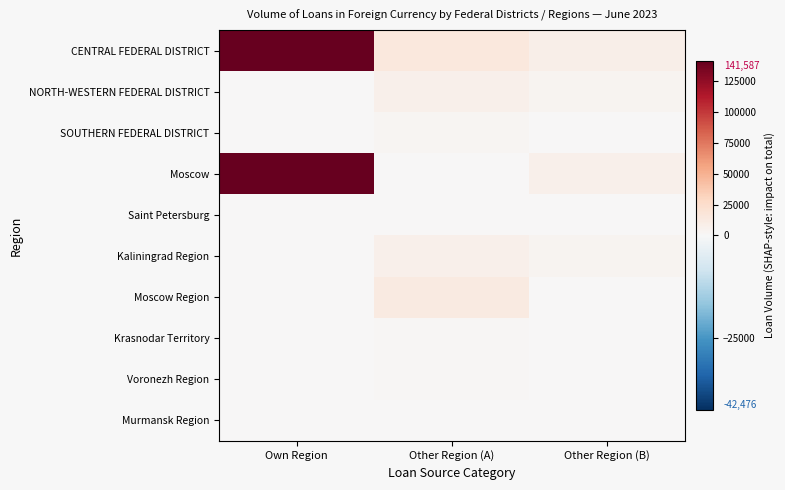

At Other Region (B), list the series in order from smallest to largest.

SOUTHERN FEDERAL DISTRICT, Saint Petersburg, Moscow Region, Krasnodar Territory, Voronezh Region, Murmansk Region, Kaliningrad Region, NORTH-WESTERN FEDERAL DISTRICT, Moscow, CENTRAL FEDERAL DISTRICT